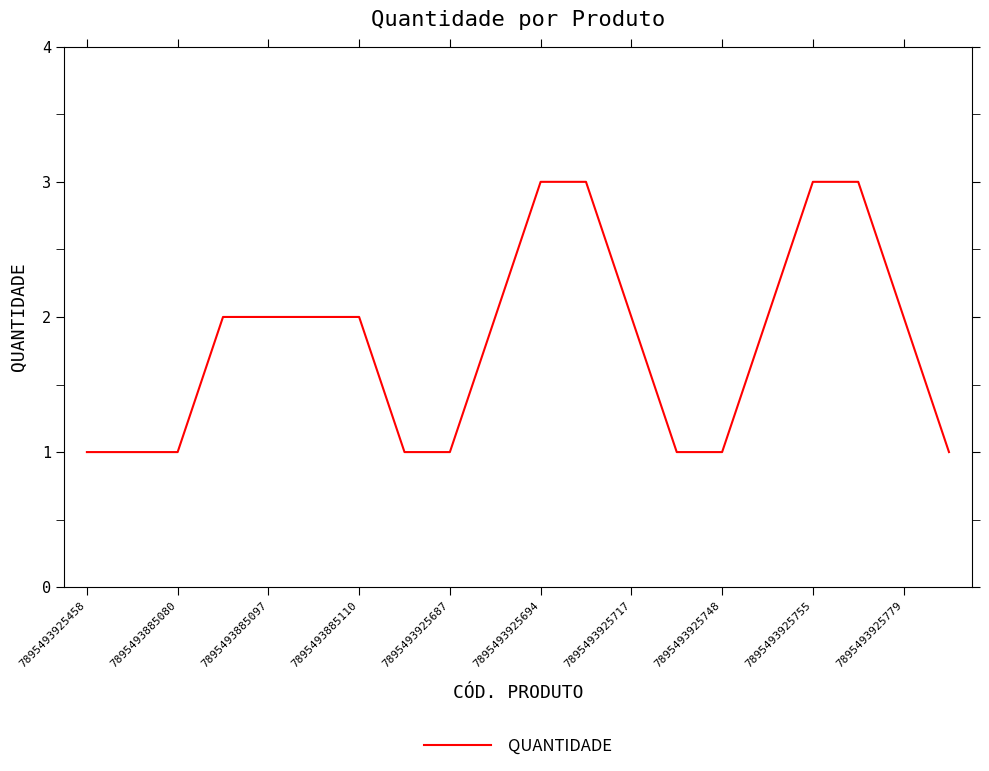

What is the maximum value shown in the chart?

3